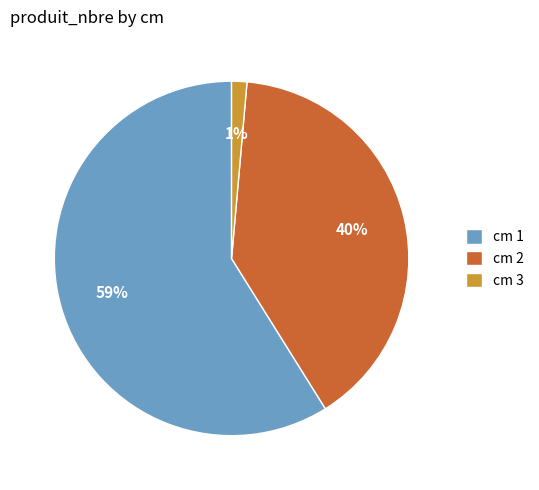

Is it true that cm 3 is 1% of the pie?

True